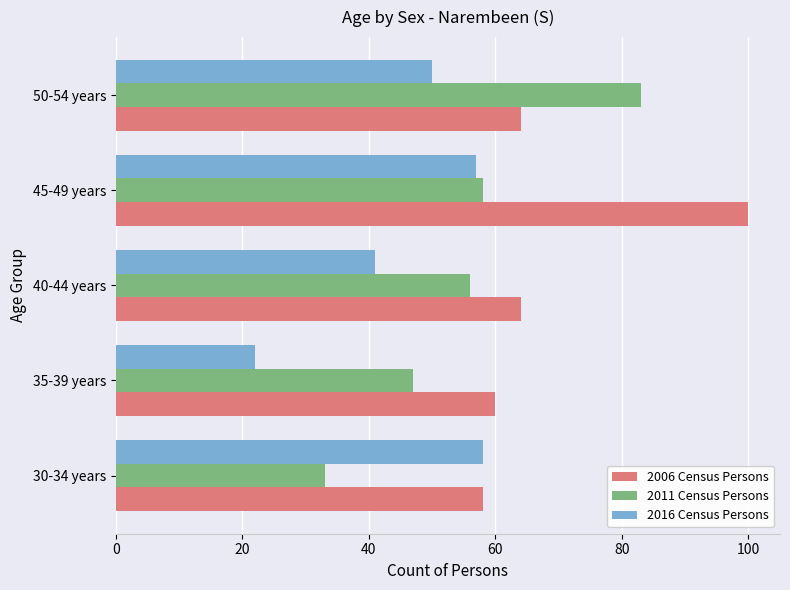

How many data points in 2011 Census Persons are less than 56?

2